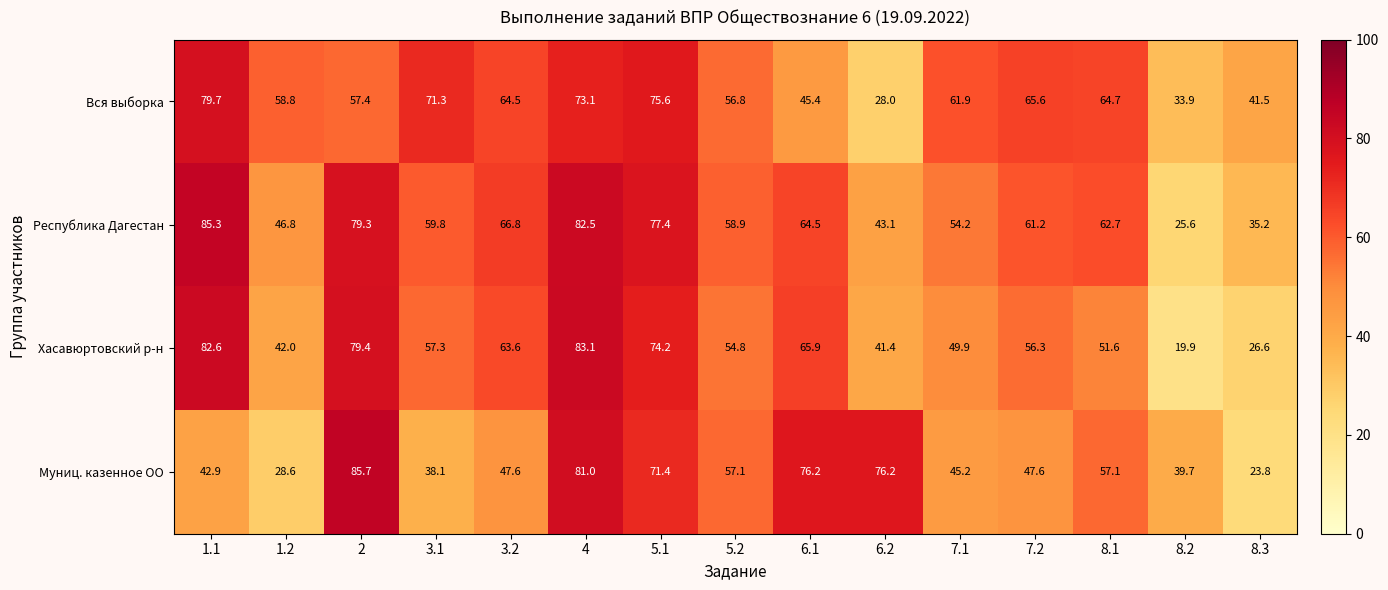

Which label corresponds to the smallest value in the chart?

8.2